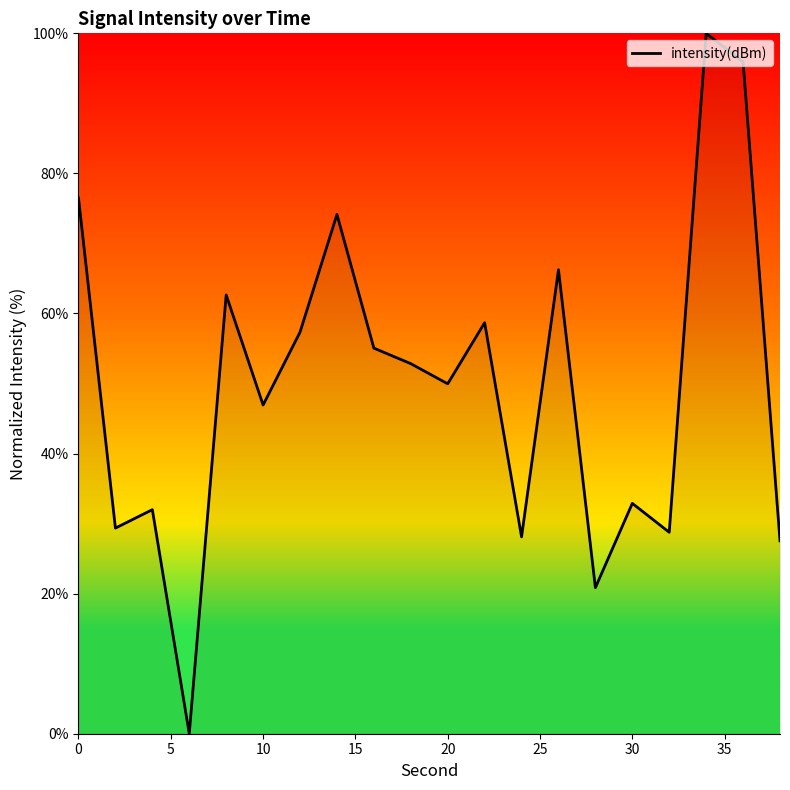

What is the difference between the maximum and minimum values?

100.0